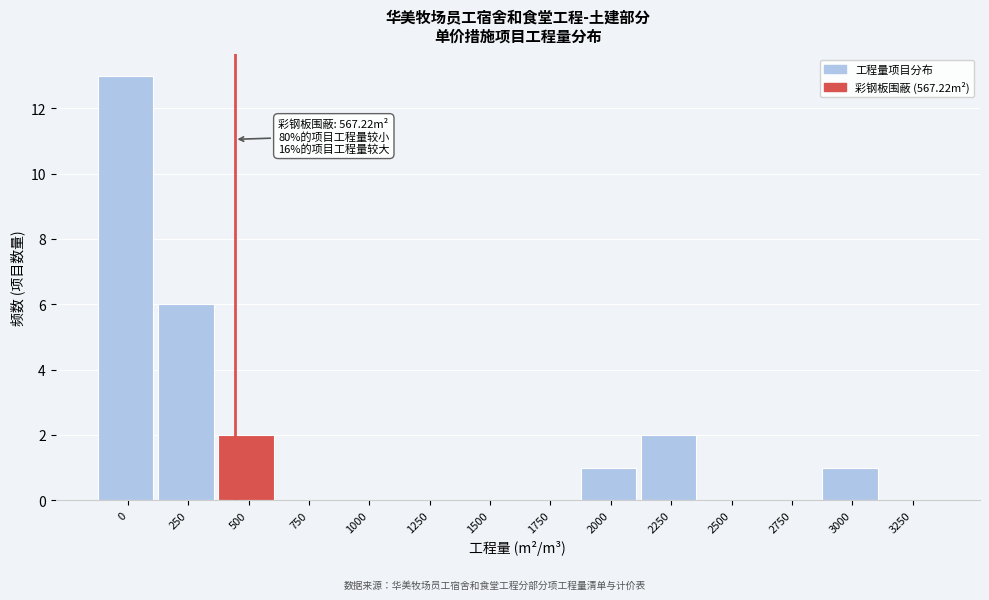

Reading left to right, extract all data points from this chart.

0=13	250=6	500=2	750=0	1000=0	1250=0	1500=0	1750=0	2000=1	2250=2	2500=0	2750=0	3000=1	3250=0